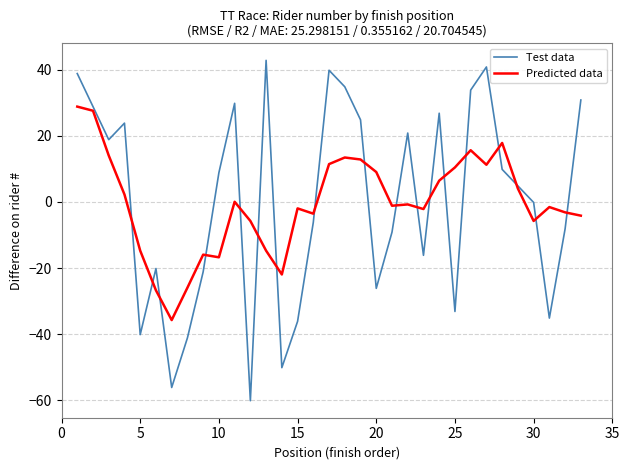

What is the greatest value displayed?

42.8